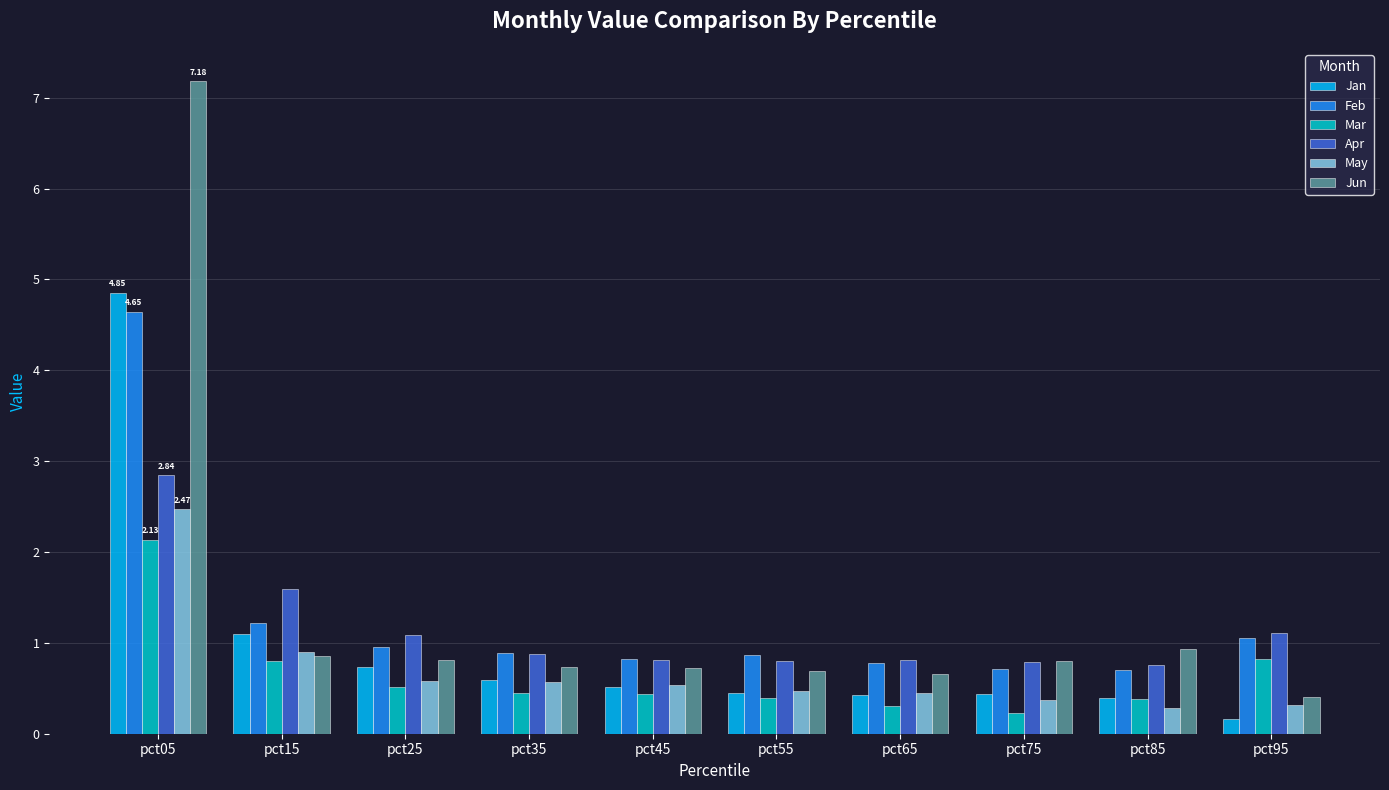

What is the average value of the Jan series?

1.0